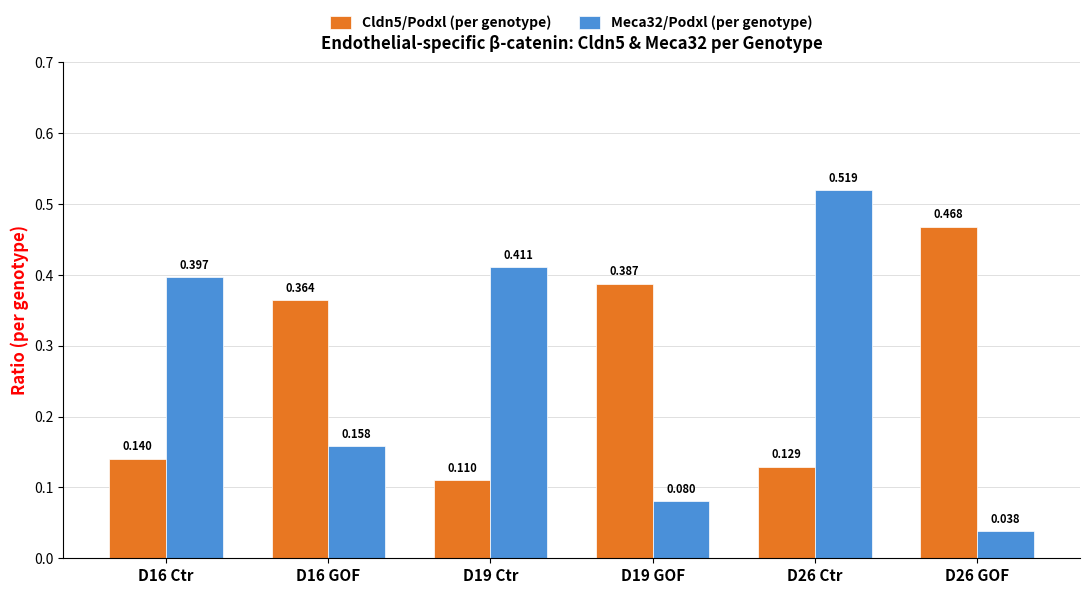

Where is Meca32/Podxl (per genotype) nearest to the value 0?

D26 GOF